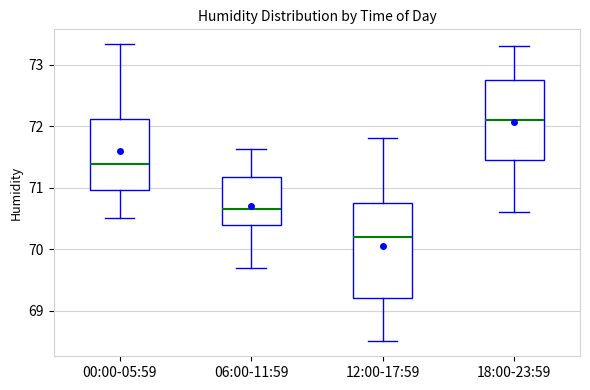

Reading left to right, transcribe this box plot: for each box, give where its median line is, the range the box spans, and where its two whiskers end, as read against the y-axis. The values are not printed on the chart, so give them approximately, as read against the axis.

00:00-05:59: median 71.4, box 71.0 to 72.1, whiskers 70.5 to 73.3
06:00-11:59: median 70.7, box 70.4 to 71.2, whiskers 69.7 to 71.6
12:00-17:59: median 70.2, box 69.2 to 70.8, whiskers 68.5 to 71.8
18:00-23:59: median 72.1, box 71.5 to 72.8, whiskers 70.6 to 73.3